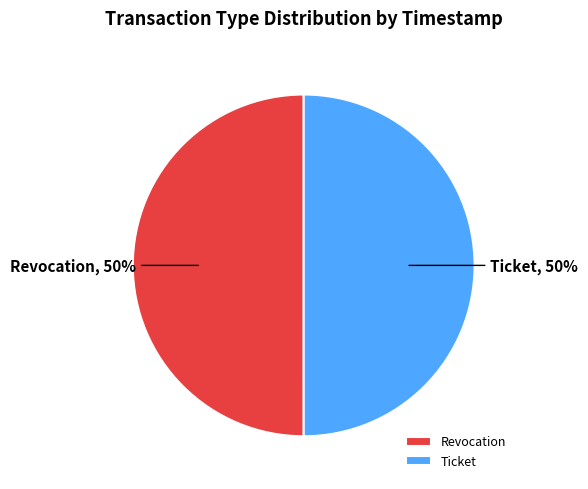

Approximately how many times larger is the value at Ticket compared to Revocation?

1.0